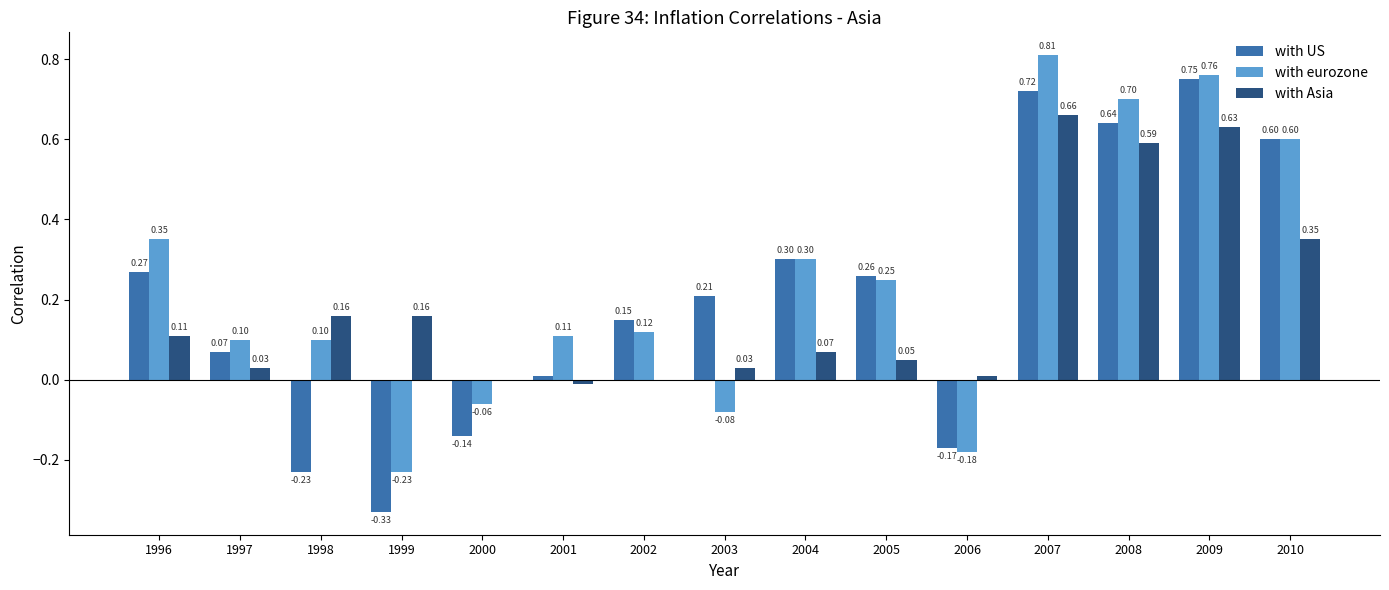

Does the chart contain stacked bars?

No